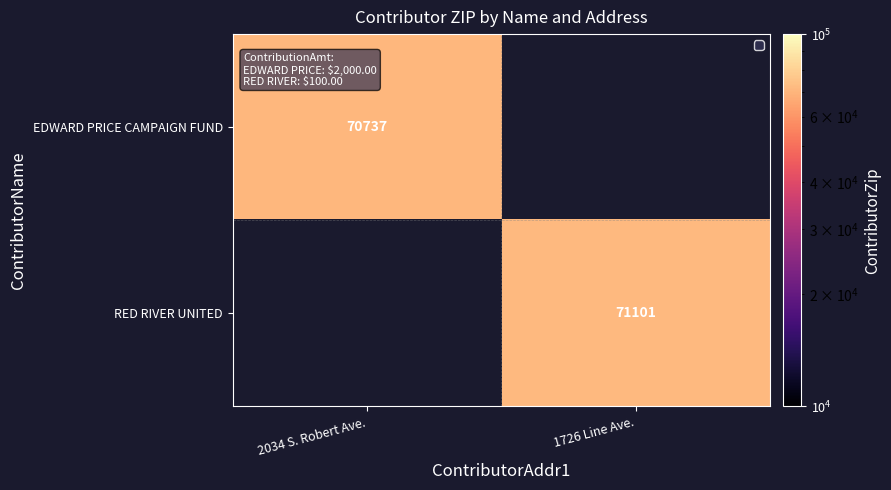

The EDWARD PRICE CAMPAIGN FUND series shows 41641 at 2034 S. Robert Ave.. True or false?

False